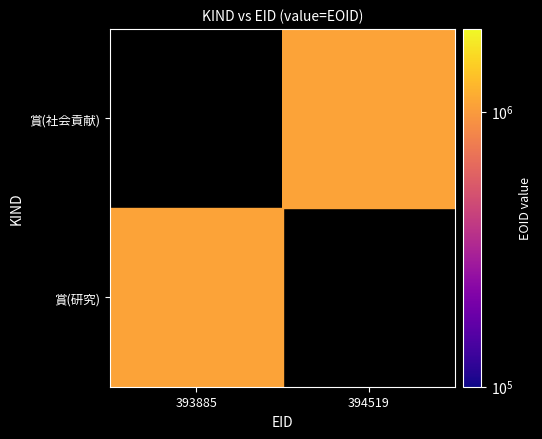

List the labels in order of 賞(社会貢献) value, largest first.

393885, 394519